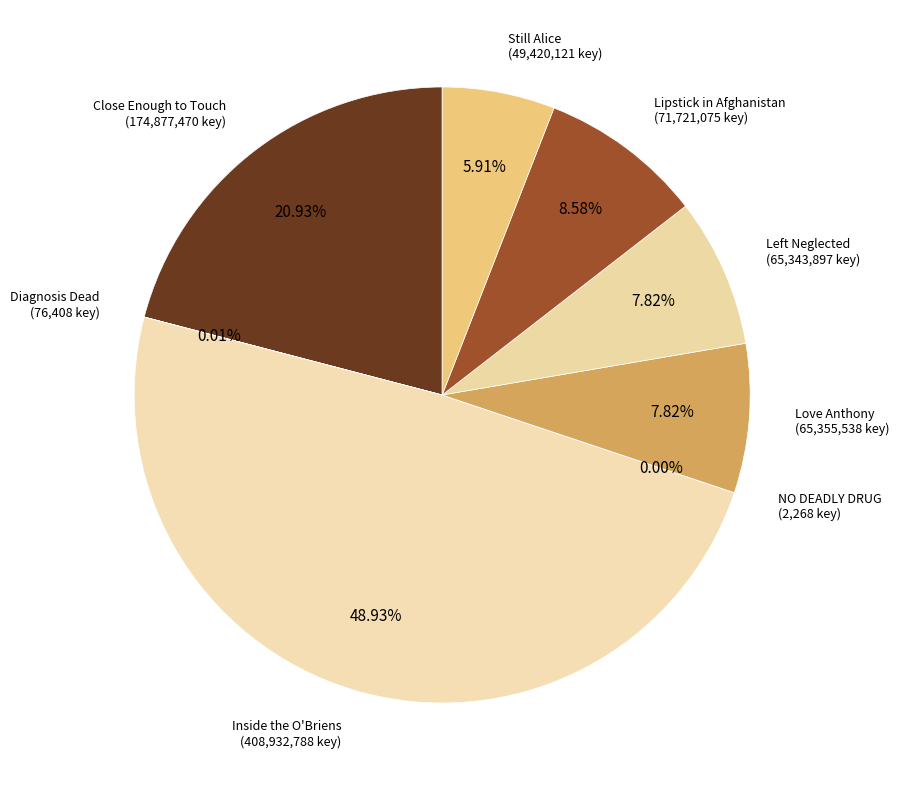

What is the largest slice in the pie chart?

Inside the O'Briens